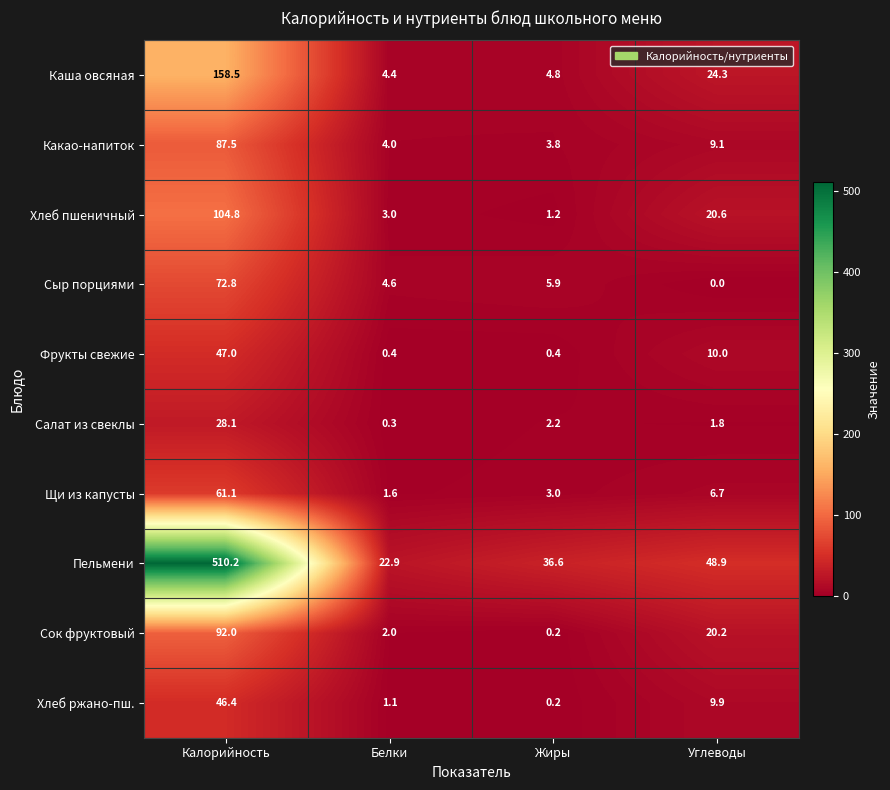

What is the sum of the Каша овсяная values at Белки and Жиры?

9.2